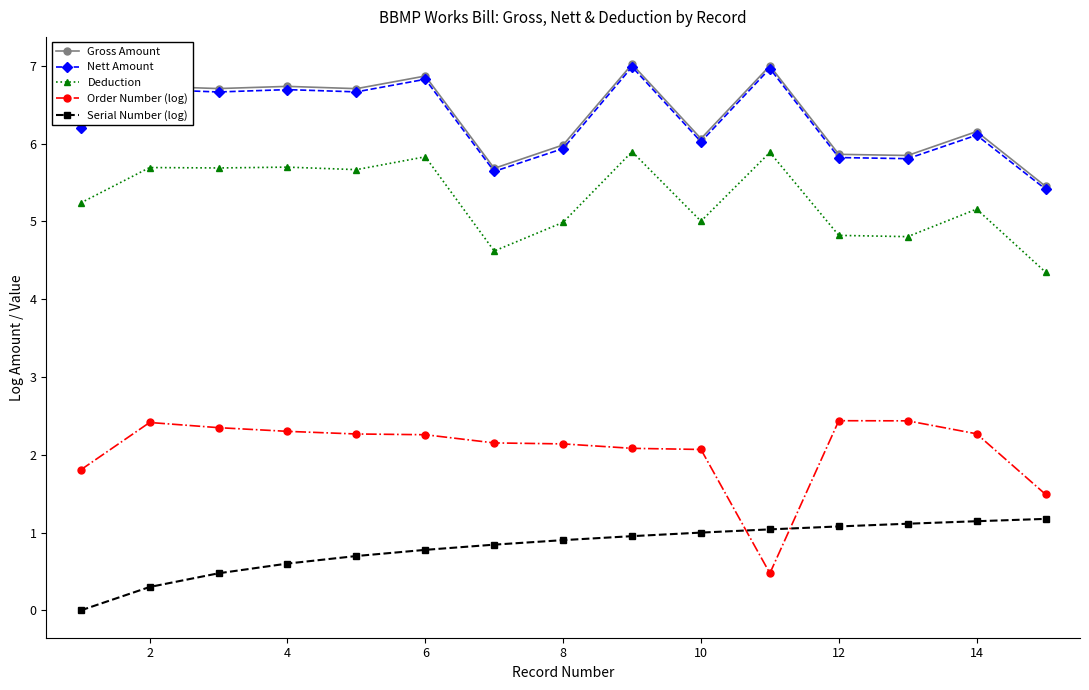

What is the difference between the second highest and minimum values in the Gross Amount series?

1.5